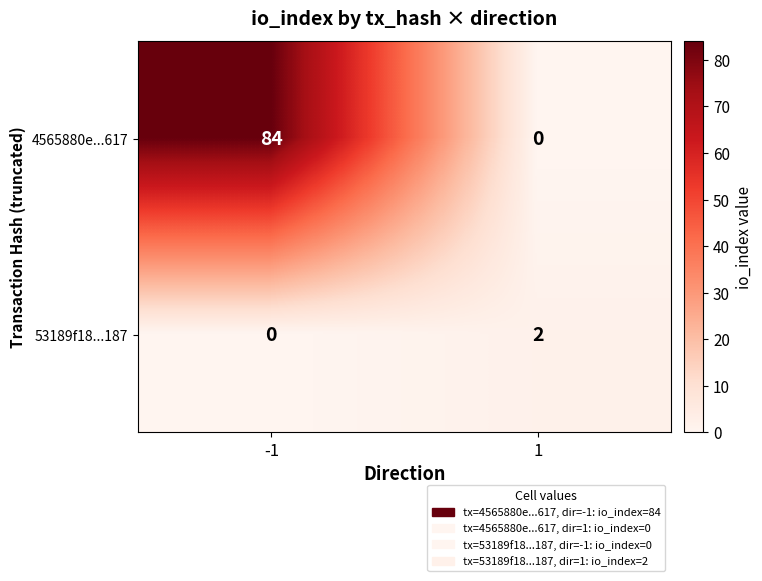

Between -1 and 1, which series saw the biggest shift?

4565880e...617